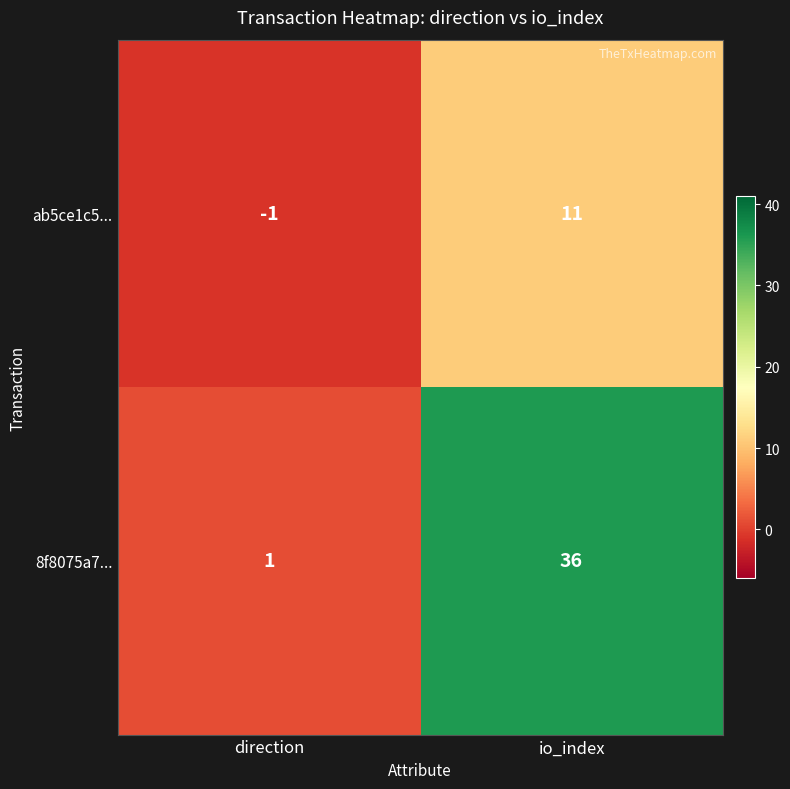

At which category is the sum across all series the highest?

io_index